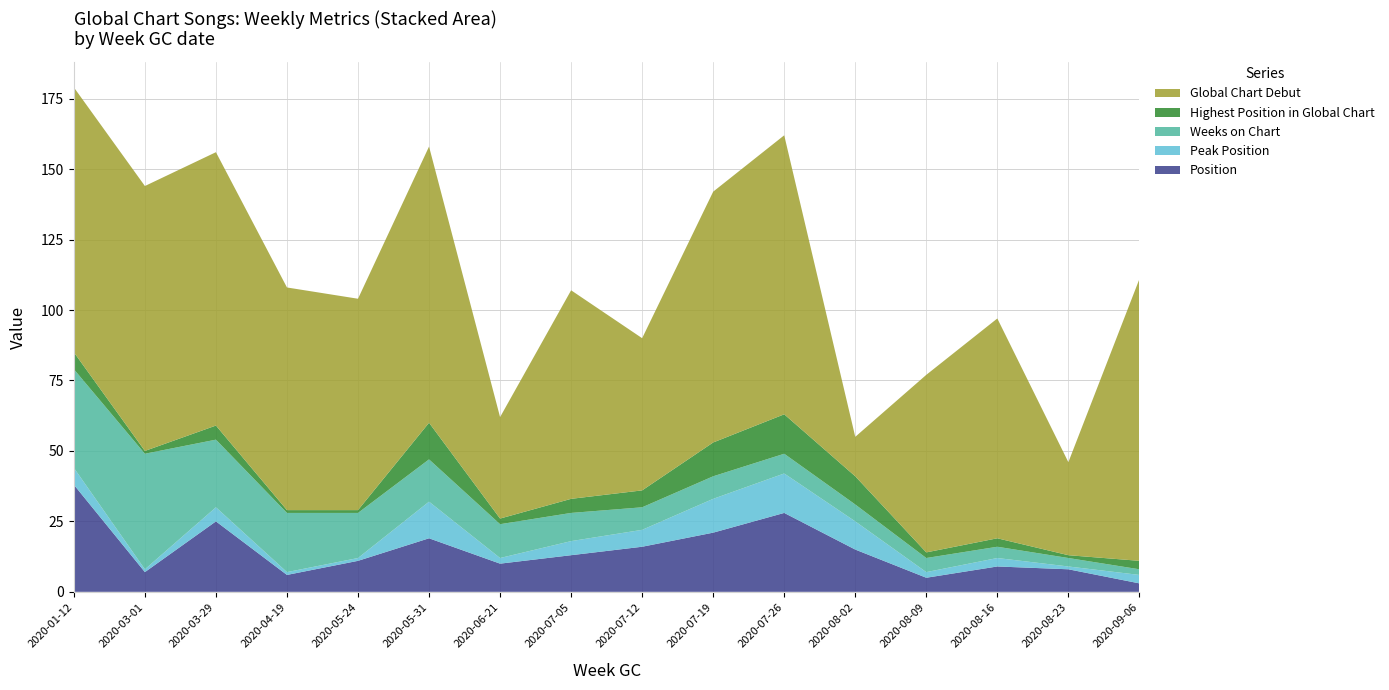

Reading left to right, list all the values displayed in this chart.

Position: 2020-01-12=38	2020-03-01=7	2020-03-29=25	2020-04-19=6	2020-05-24=11	2020-05-31=19	2020-06-21=10	2020-07-05=13	2020-07-12=16	2020-07-19=21	2020-07-26=28	2020-08-02=15	2020-08-09=5	2020-08-16=9	2020-08-23=8	2020-09-06=3
Peak Position: 2020-01-12=6	2020-03-01=1	2020-03-29=5	2020-04-19=1	2020-05-24=1	2020-05-31=13	2020-06-21=2	2020-07-05=5	2020-07-12=6	2020-07-19=12	2020-07-26=14	2020-08-02=10	2020-08-09=2	2020-08-16=3	2020-08-23=1	2020-09-06=3
Weeks on Chart: 2020-01-12=35	2020-03-01=41	2020-03-29=24	2020-04-19=21	2020-05-24=16	2020-05-31=15	2020-06-21=12	2020-07-05=10	2020-07-12=8	2020-07-19=8	2020-07-26=7	2020-08-02=6	2020-08-09=5	2020-08-16=4	2020-08-23=3	2020-09-06=2
Highest Position in Global Chart: 2020-01-12=6	2020-03-01=1	2020-03-29=5	2020-04-19=1	2020-05-24=1	2020-05-31=13	2020-06-21=2	2020-07-05=5	2020-07-12=6	2020-07-19=12	2020-07-26=14	2020-08-02=10	2020-08-09=2	2020-08-16=3	2020-08-23=1	2020-09-06=3
Global Chart Debut: 2020-01-12=94	2020-03-01=94	2020-03-29=97	2020-04-19=79	2020-05-24=75	2020-05-31=98	2020-06-21=36	2020-07-05=74	2020-07-12=54	2020-07-19=89	2020-07-26=99	2020-08-02=14	2020-08-09=63	2020-08-16=78	2020-08-23=33	2020-09-06=100